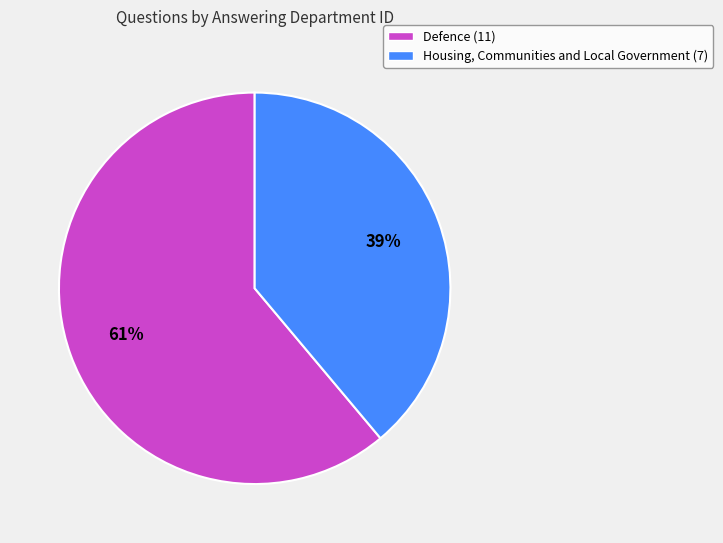

Combined, do Housing, Communities and Local Government (7) and Defence (11) account for over 50%?

Yes